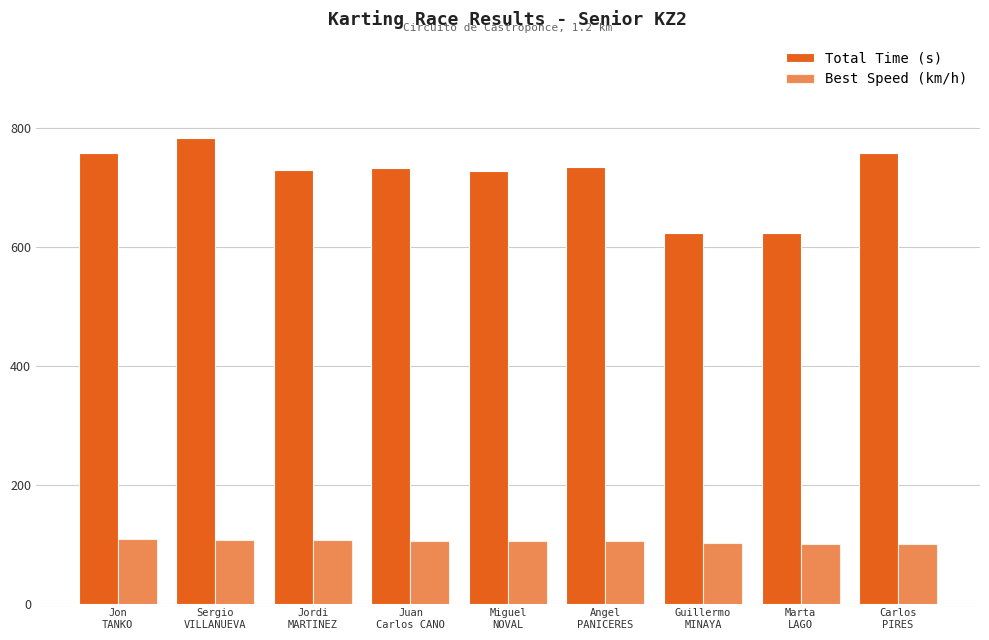

What is the sum of the Total Time (s) values at Guillermo
MINAYA and Juan
Carlos CANO?

1355.2